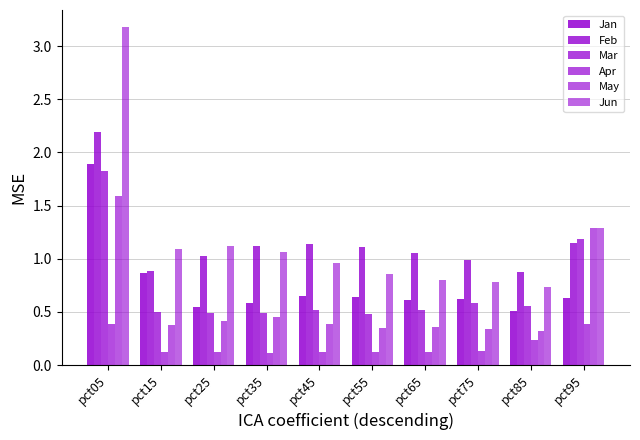

Which series has the largest range (max minus min)?

Jun